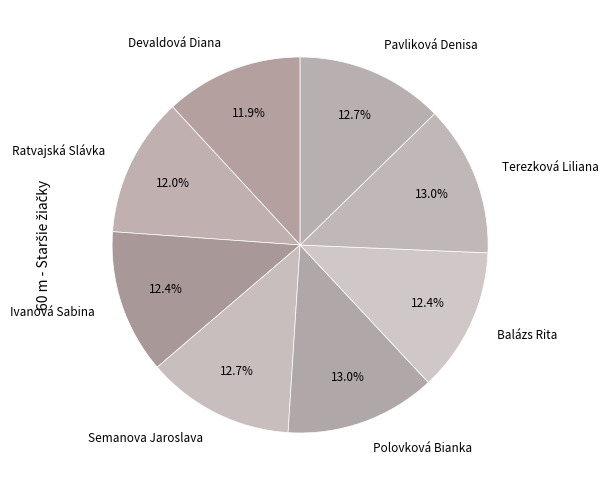

To the nearest percent, what percentage of the pie is Ratvajská Slávka?

12%